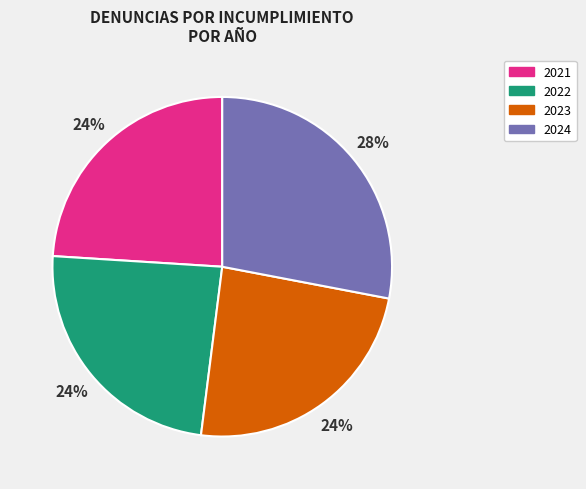

Which category has the biggest portion of the pie?

2024